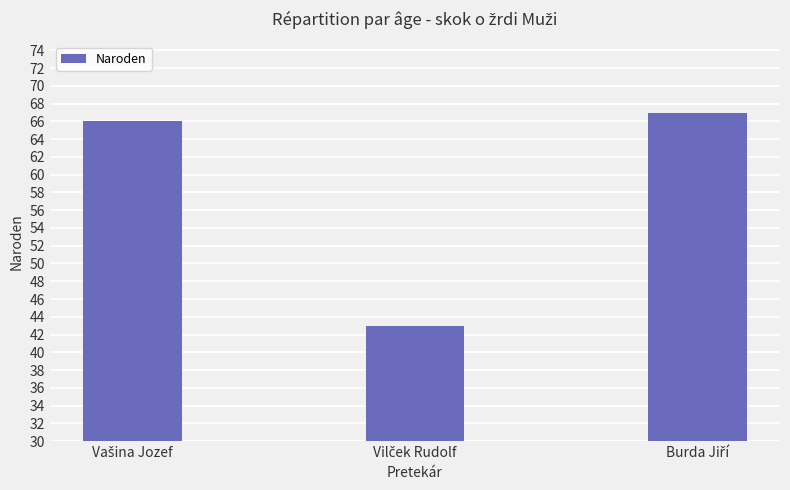

What is the minimum value shown in the chart?

43